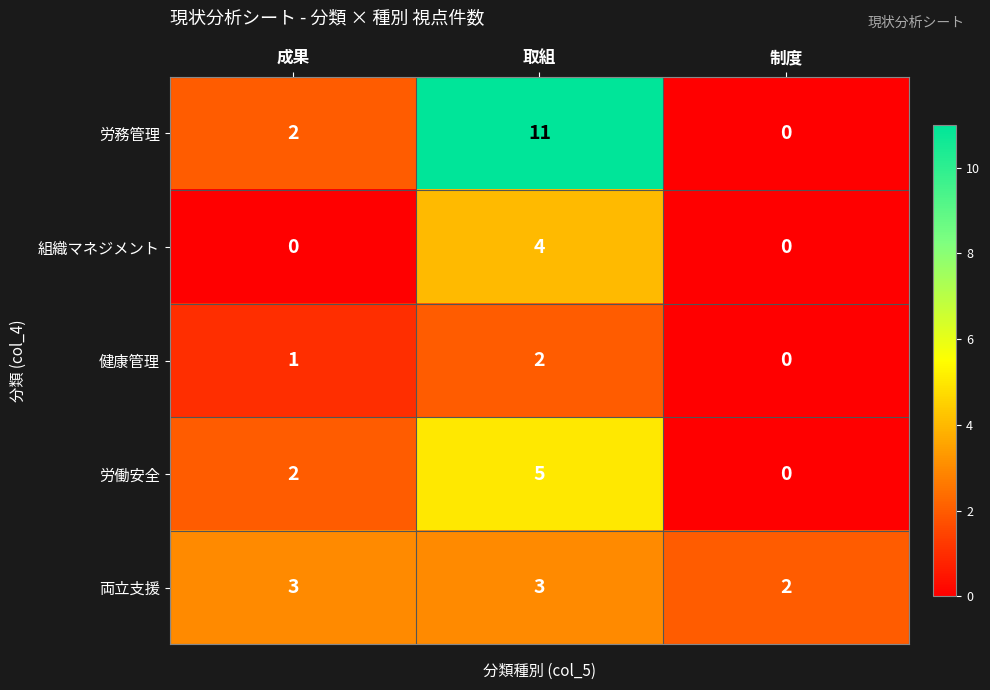

At which category is the sum across all series the highest?

取組